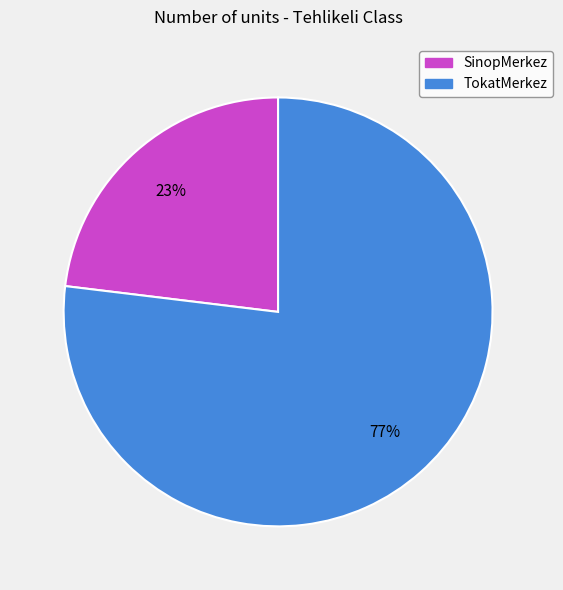

Do TokatMerkez and SinopMerkez together represent more than half of the pie?

Yes